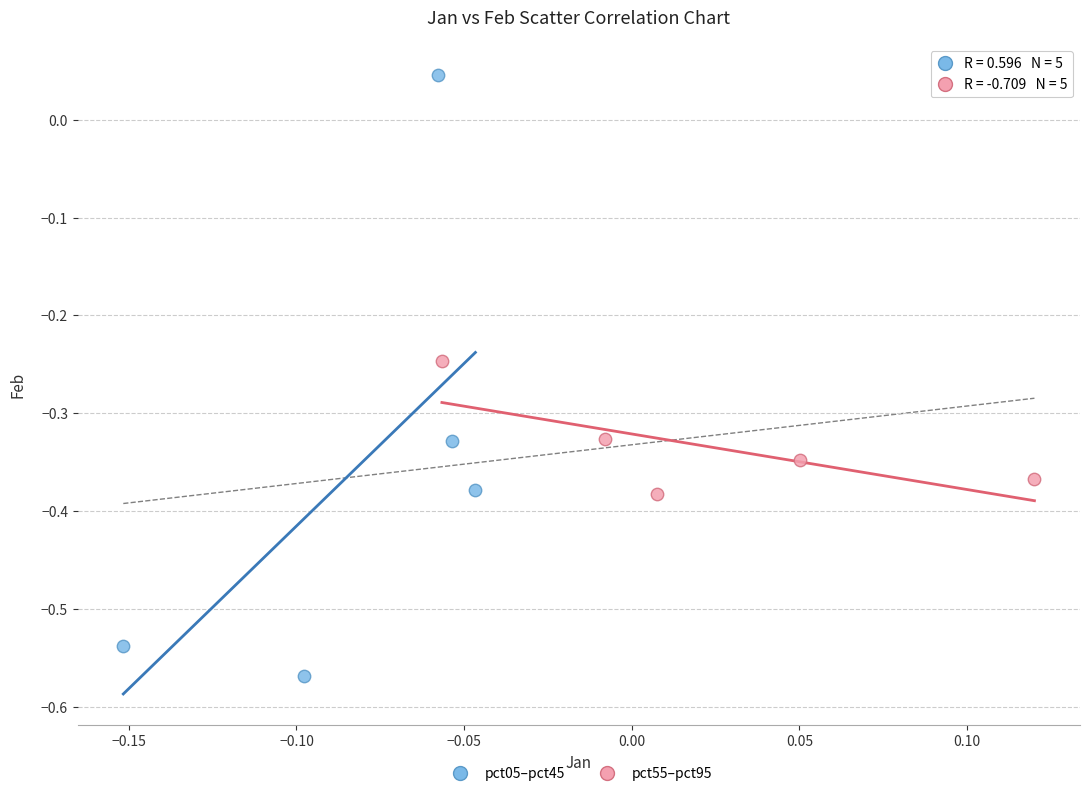

Which series contains the lowest Y value?

pct05–pct45